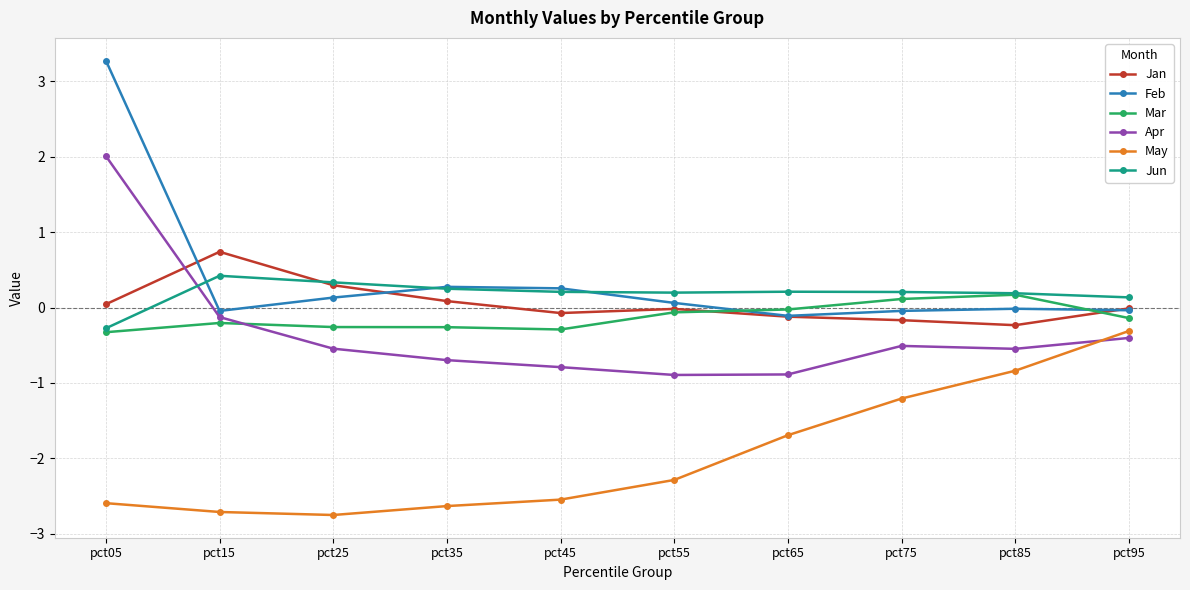

Which label corresponds to the largest value in the chart?

pct05